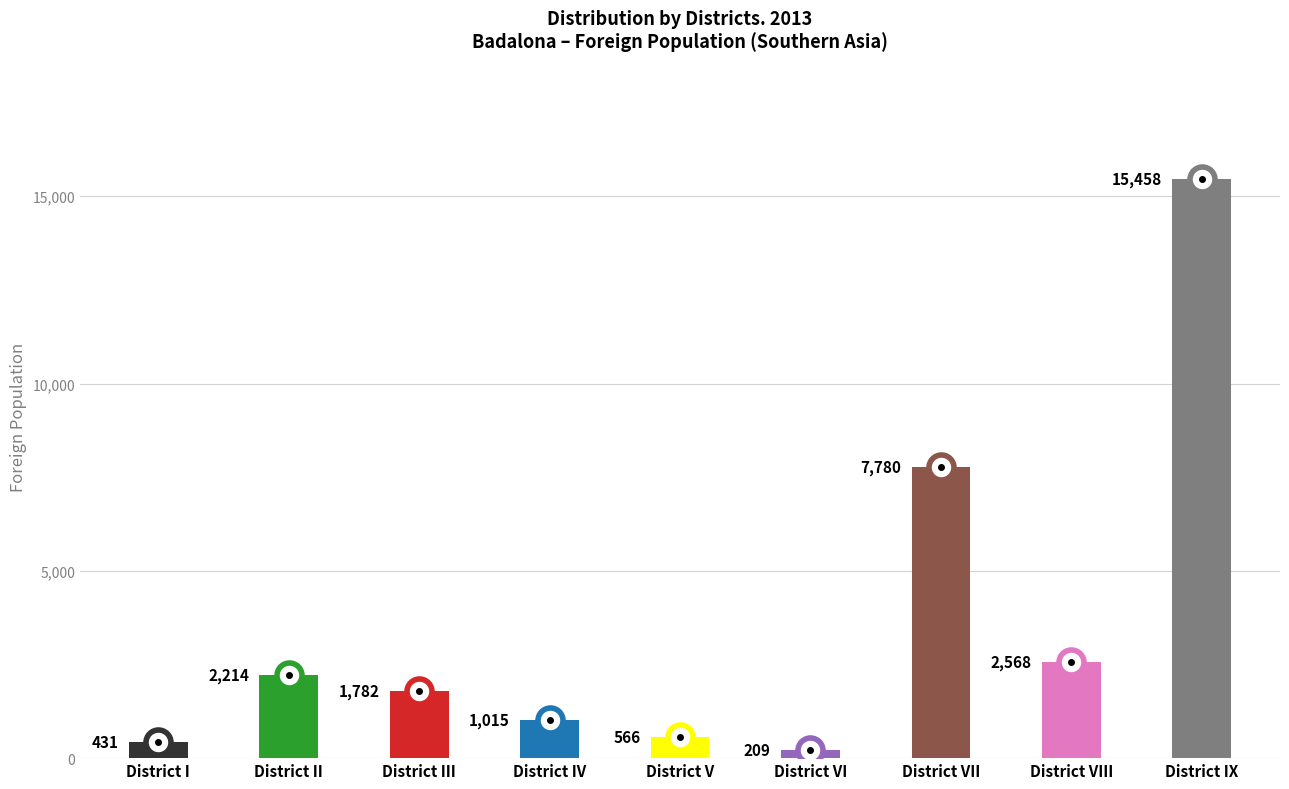

Approximately how many times larger is the value at District I compared to District IV?

0.4